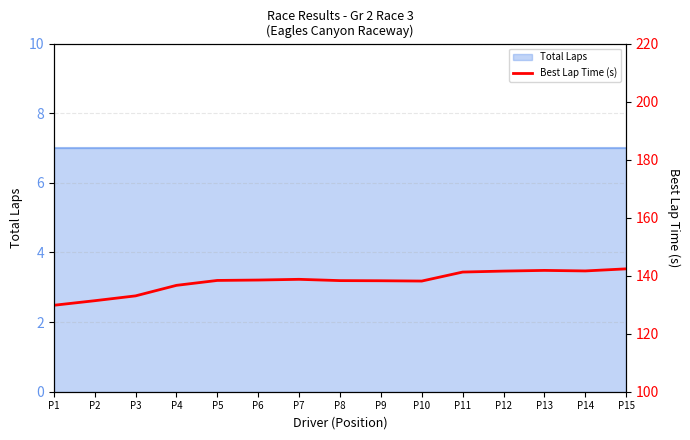

What is the value of the 10th point from the left?

138.2